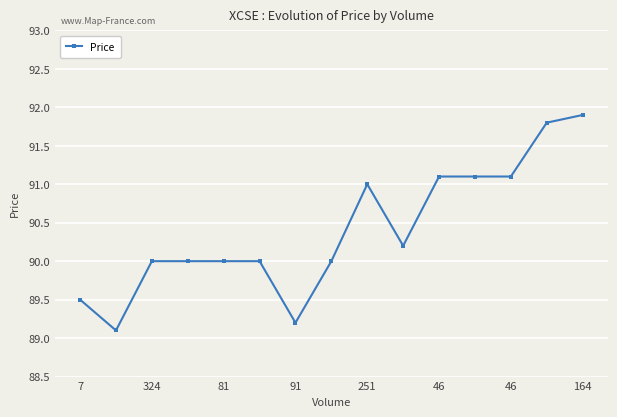

What is the sum of all values?

1356.0